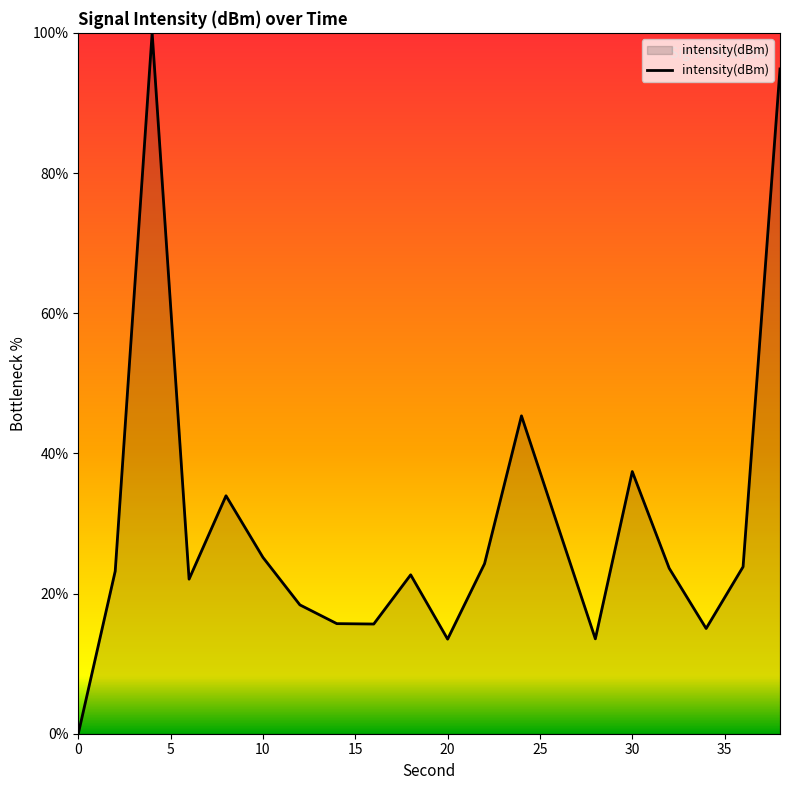

What is the greatest value displayed?

100.0